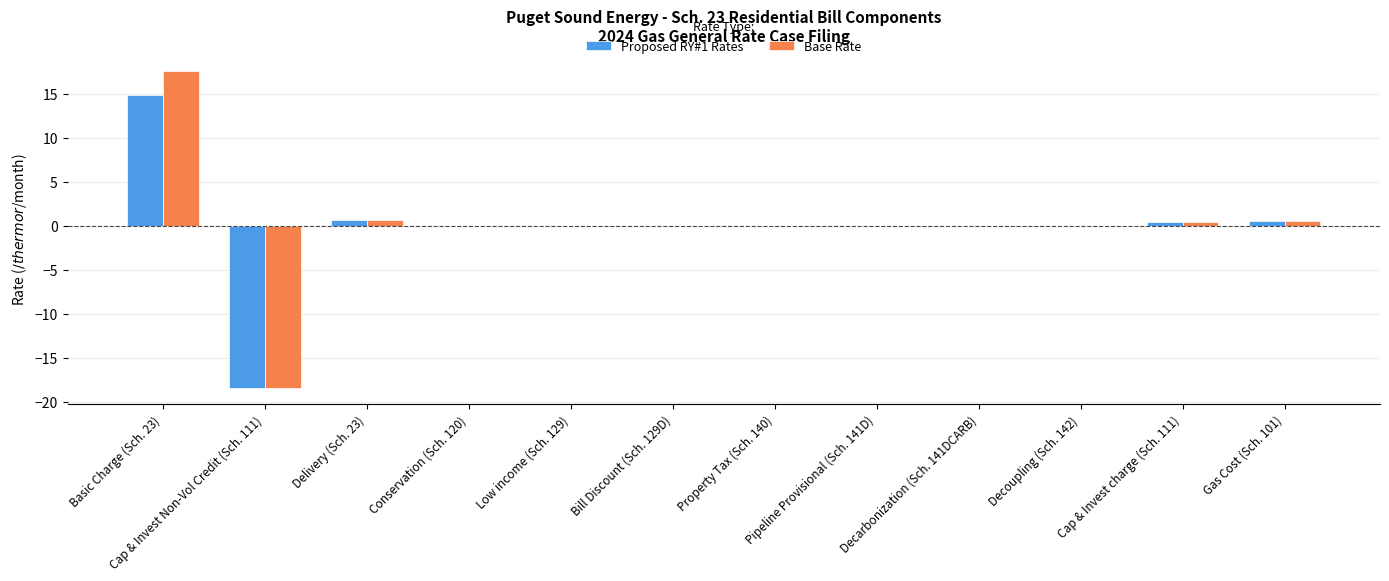

Is it true that Proposed RY#1 Rates equals -32.7 at Cap & Invest Non-Vol Credit (Sch. 111)?

False